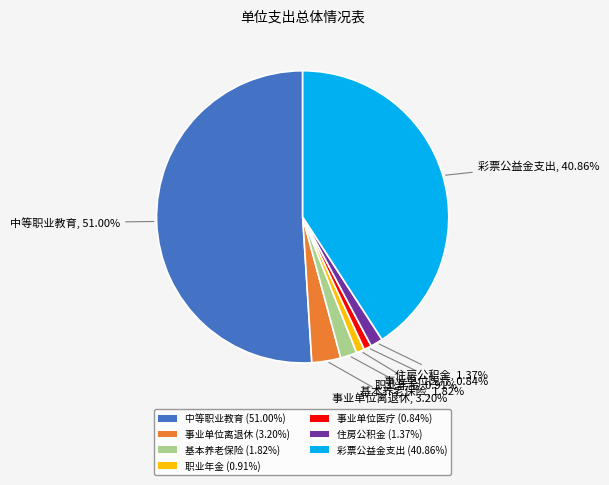

What is the ratio of the value at 中等职业教育 (51.00%) to the value at 事业单位离退休 (3.20%)?

15.9